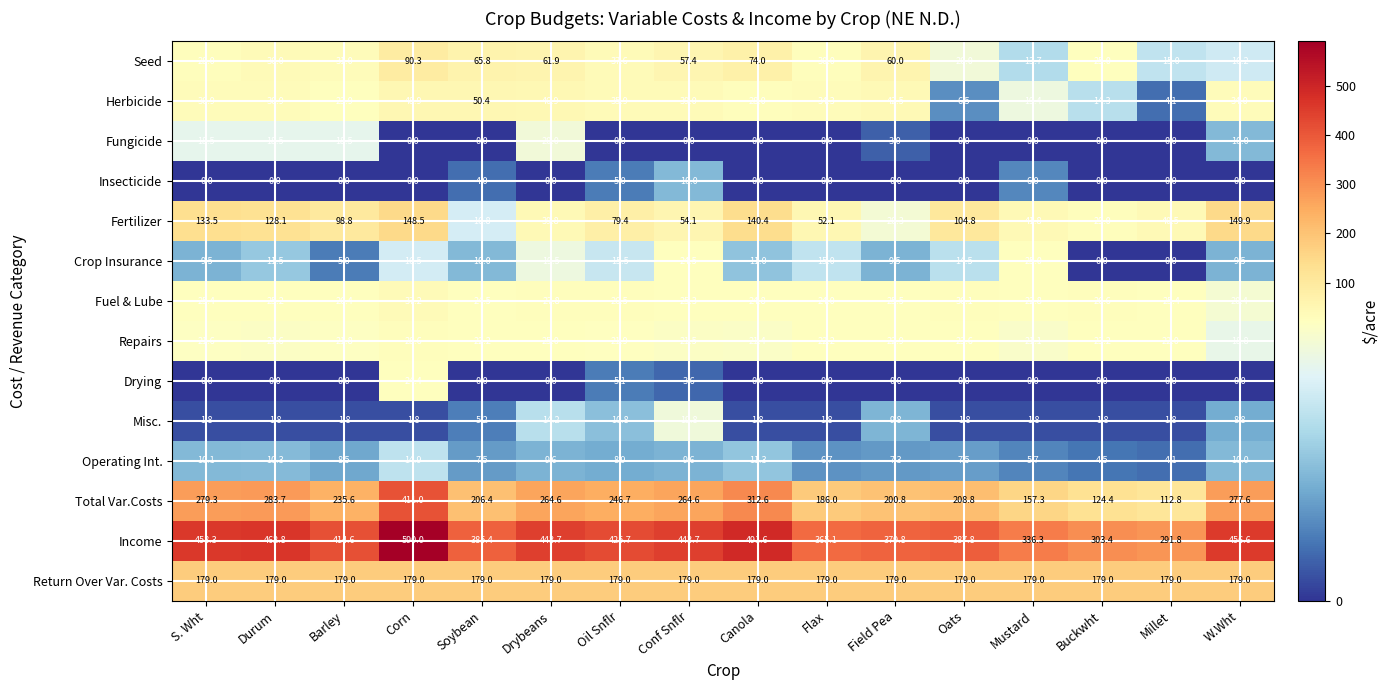

What is the difference between the second highest and second lowest values in the Drying series?

5.1